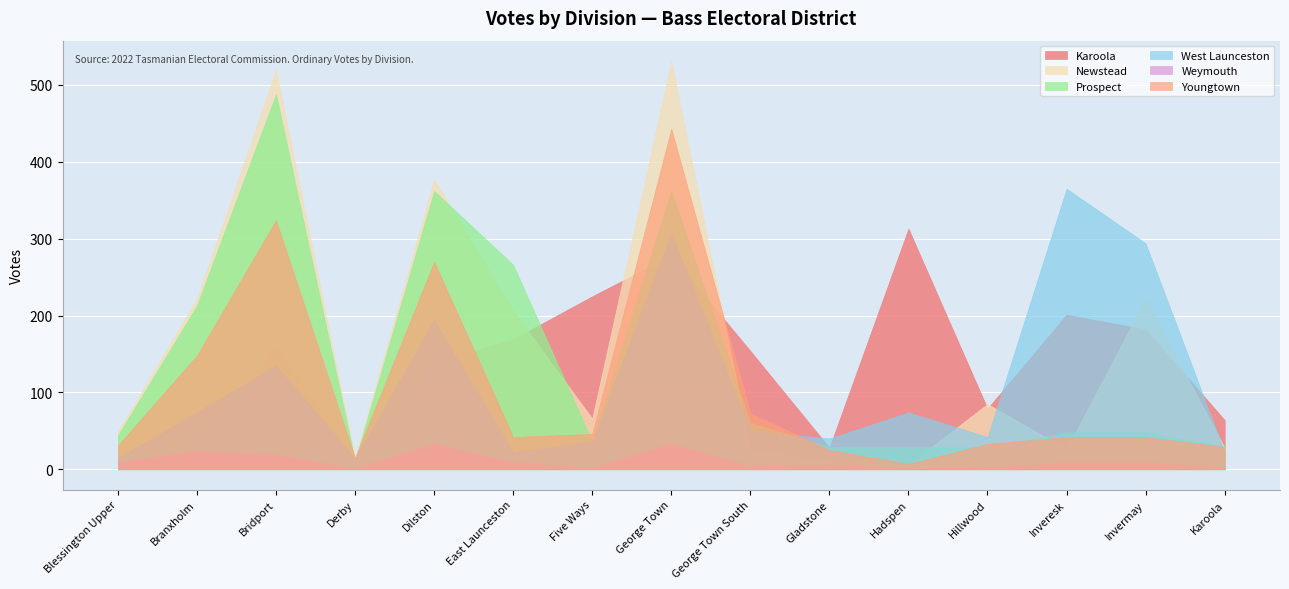

Which series has the widest spread of values?

Newstead